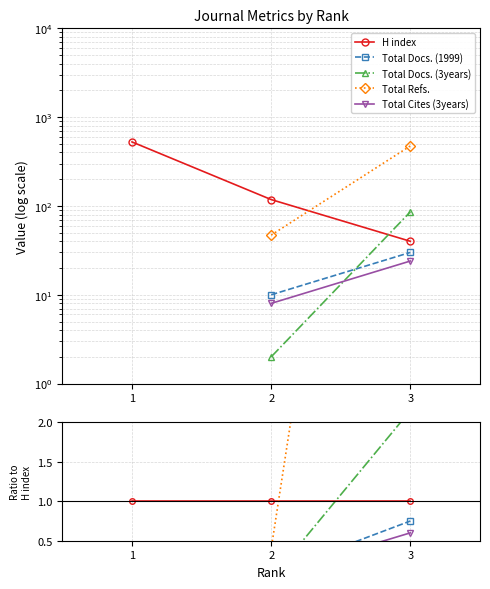

At which label does H index reach its peak?

1